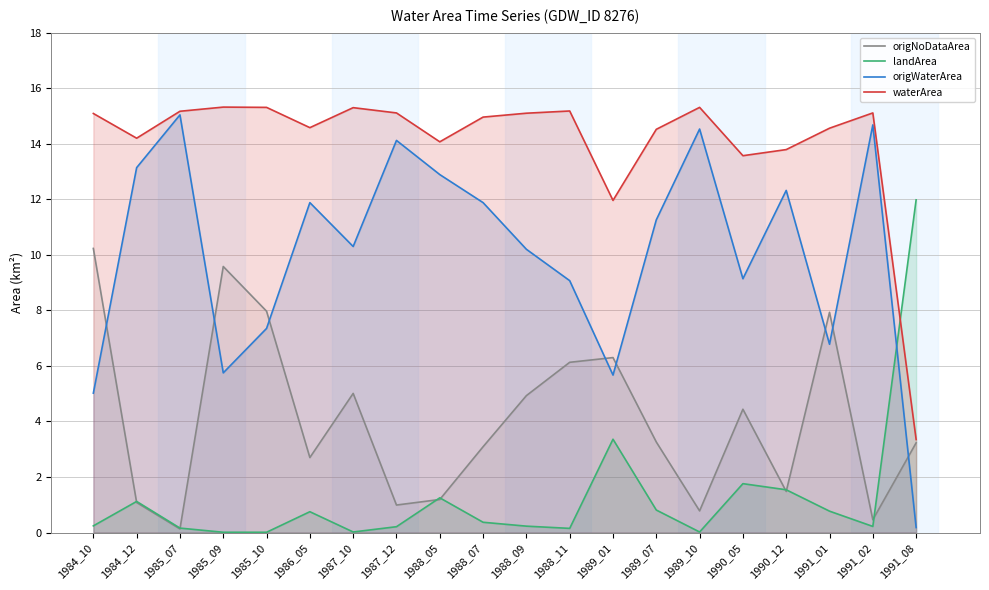

True or false: origNoDataArea and landArea intersect in this chart.

True